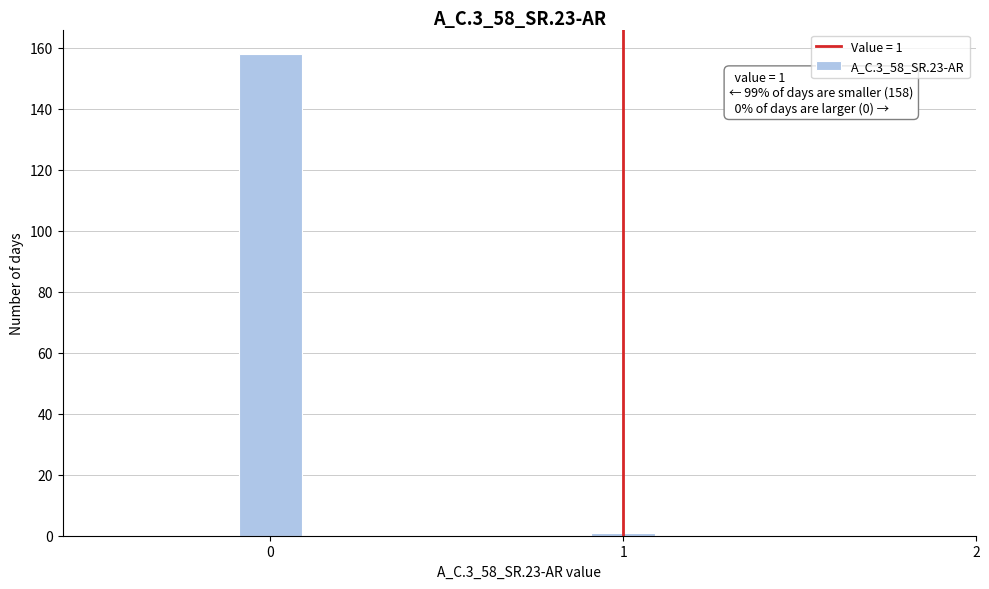

Read against the x-axis, roughly where is the centre of the tallest bar?

0.0